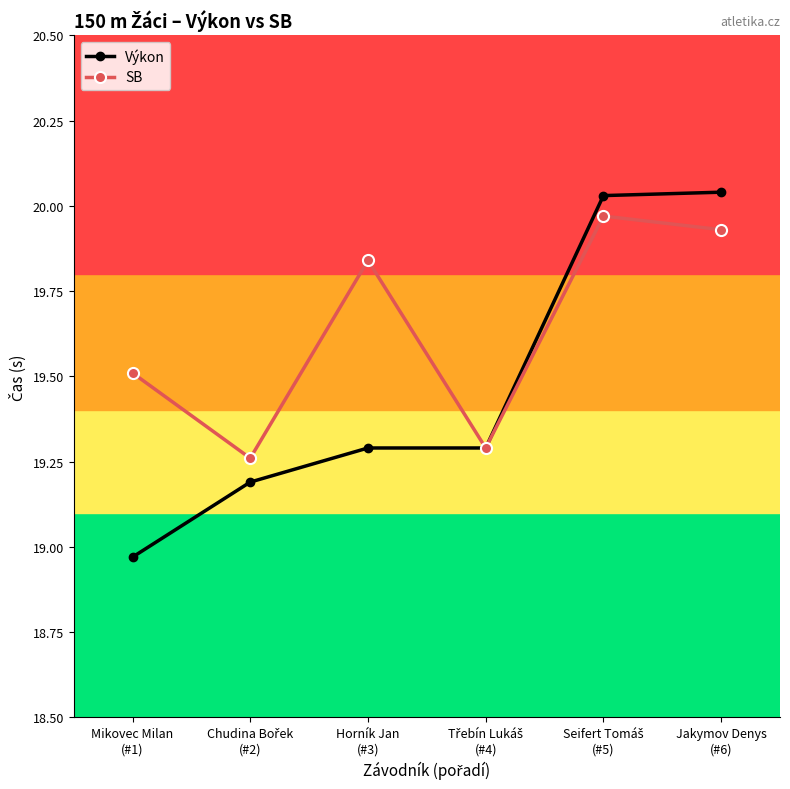

Which series has the largest total across all categories?

SB